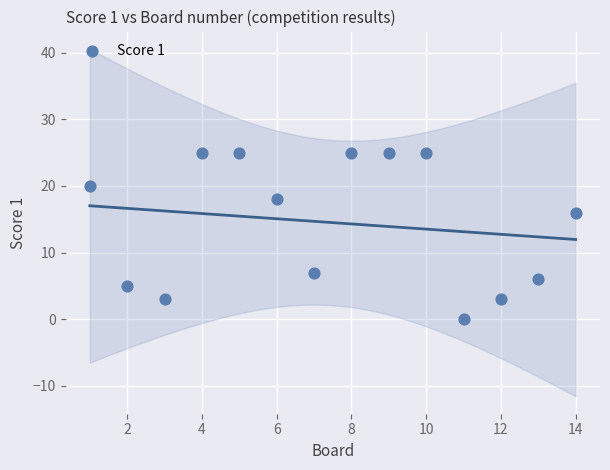

What Y value in the scatter plot is closest to 12?

16